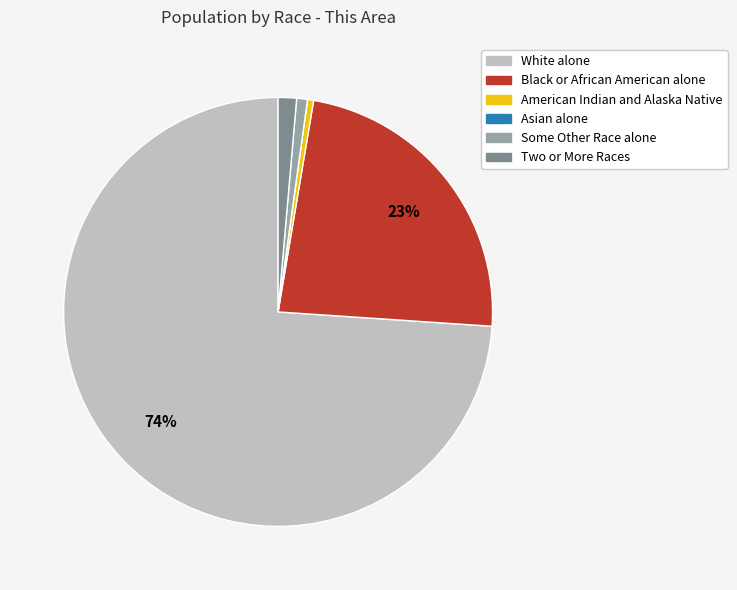

Which slice represents more than half of the pie?

White alone